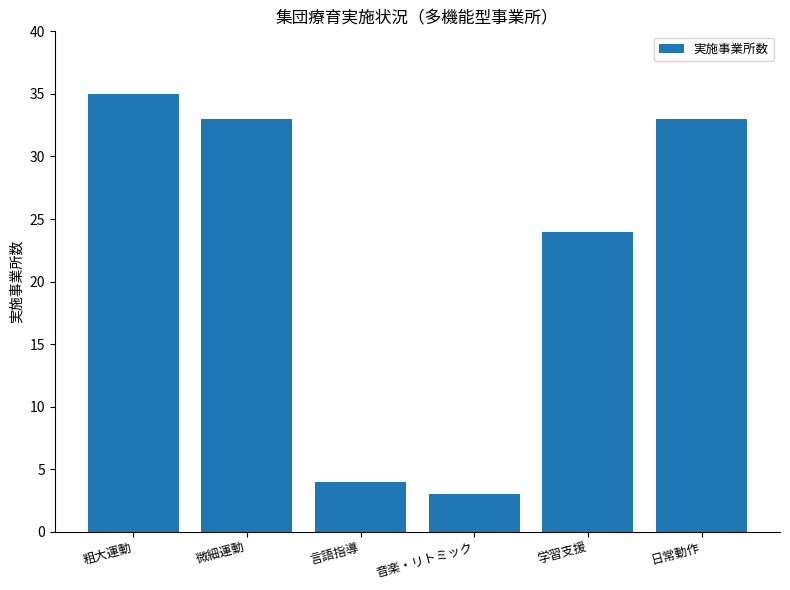

How many bars are there in total?

6